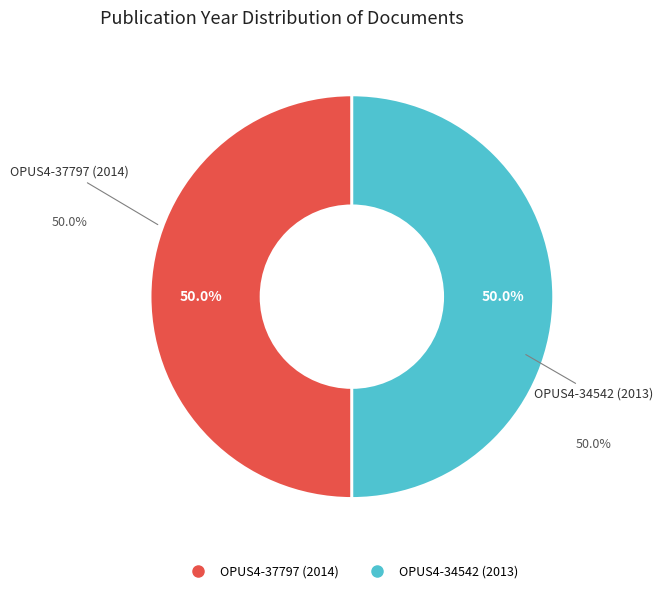

What is the ratio of the value at OPUS4-37797 (2014) to the value at OPUS4-34542 (2013)?

1.0